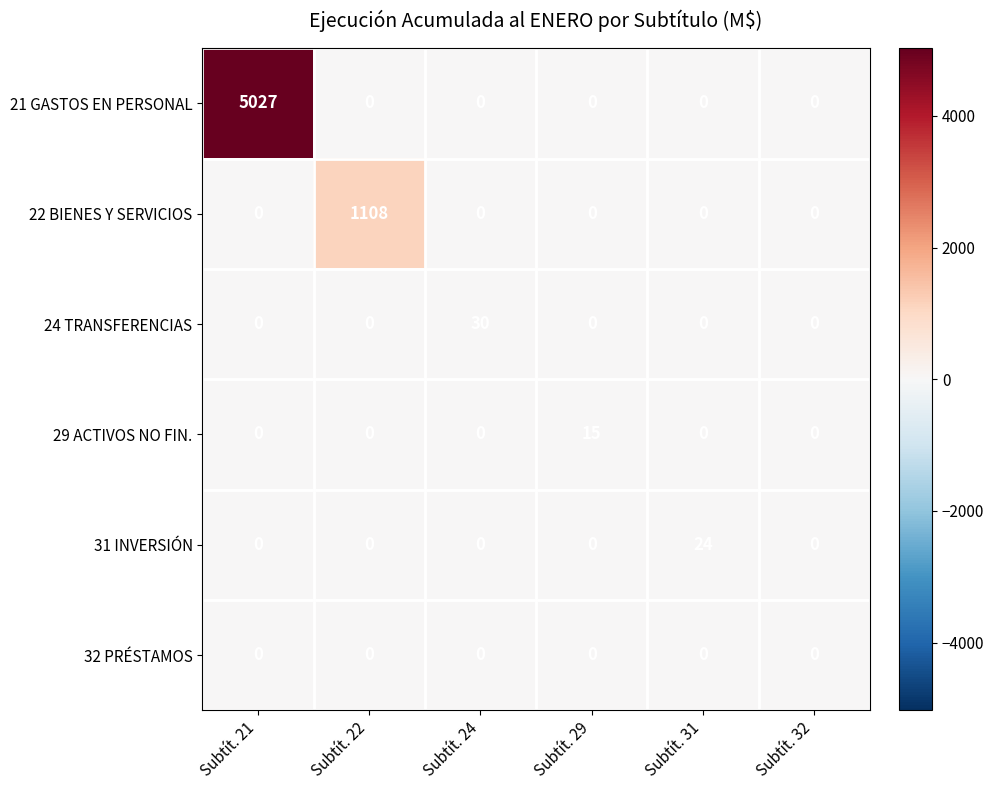

What is the difference between the maximum and minimum values in the 21 GASTOS EN PERSONAL series?

5027